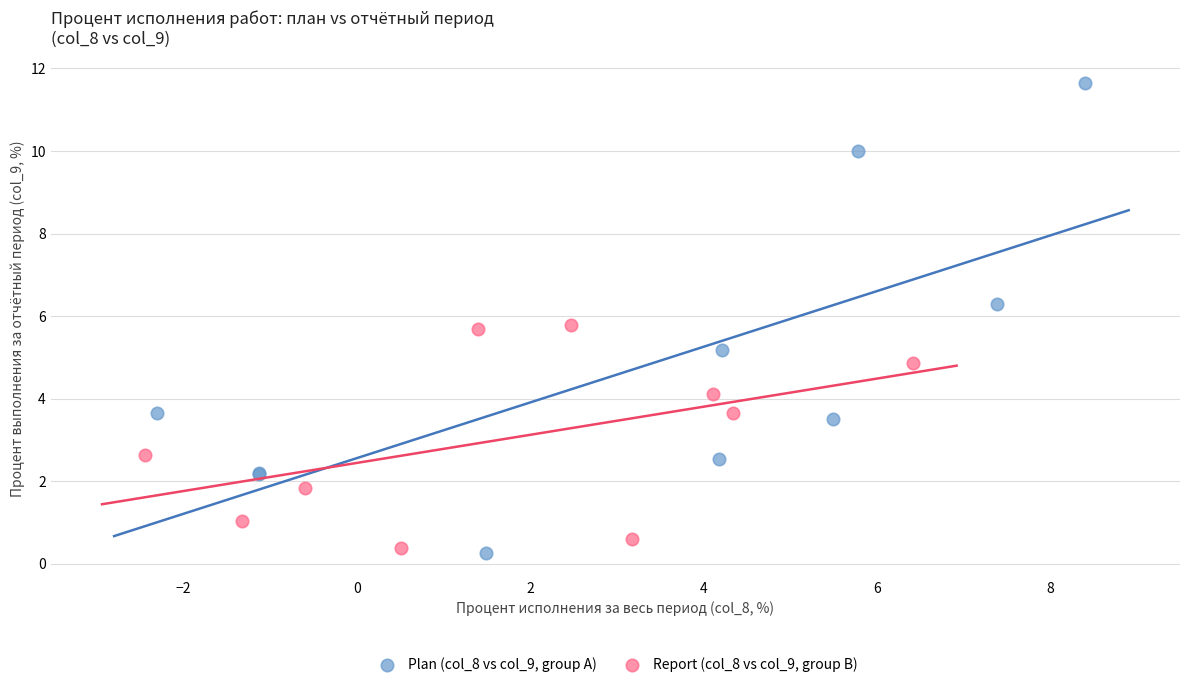

Which series contains the highest Y value?

Plan (col_8 vs col_9, group A)